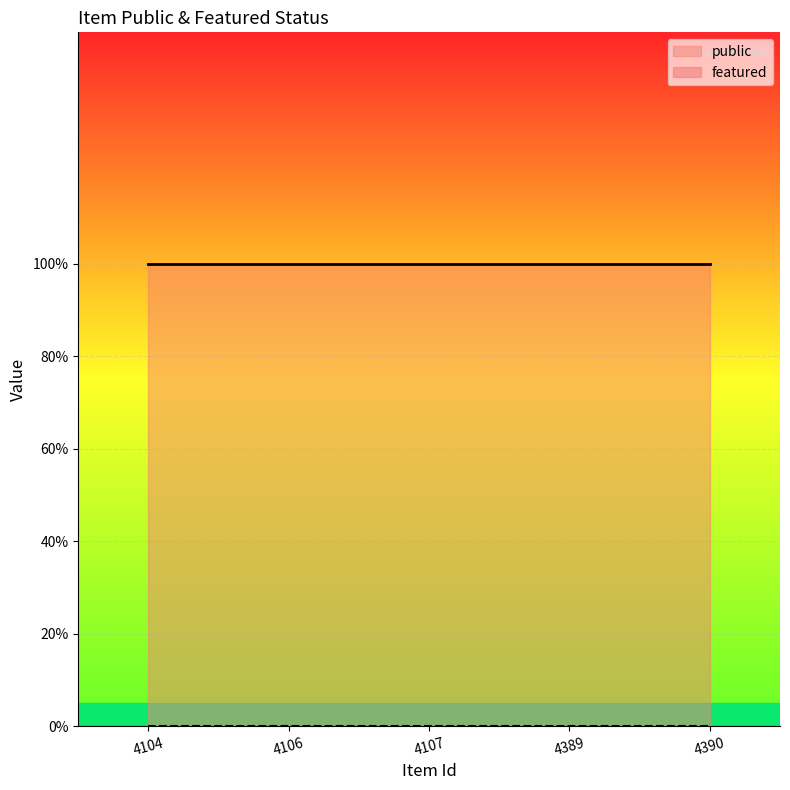

Which category has the lowest value in the featured series?

4104